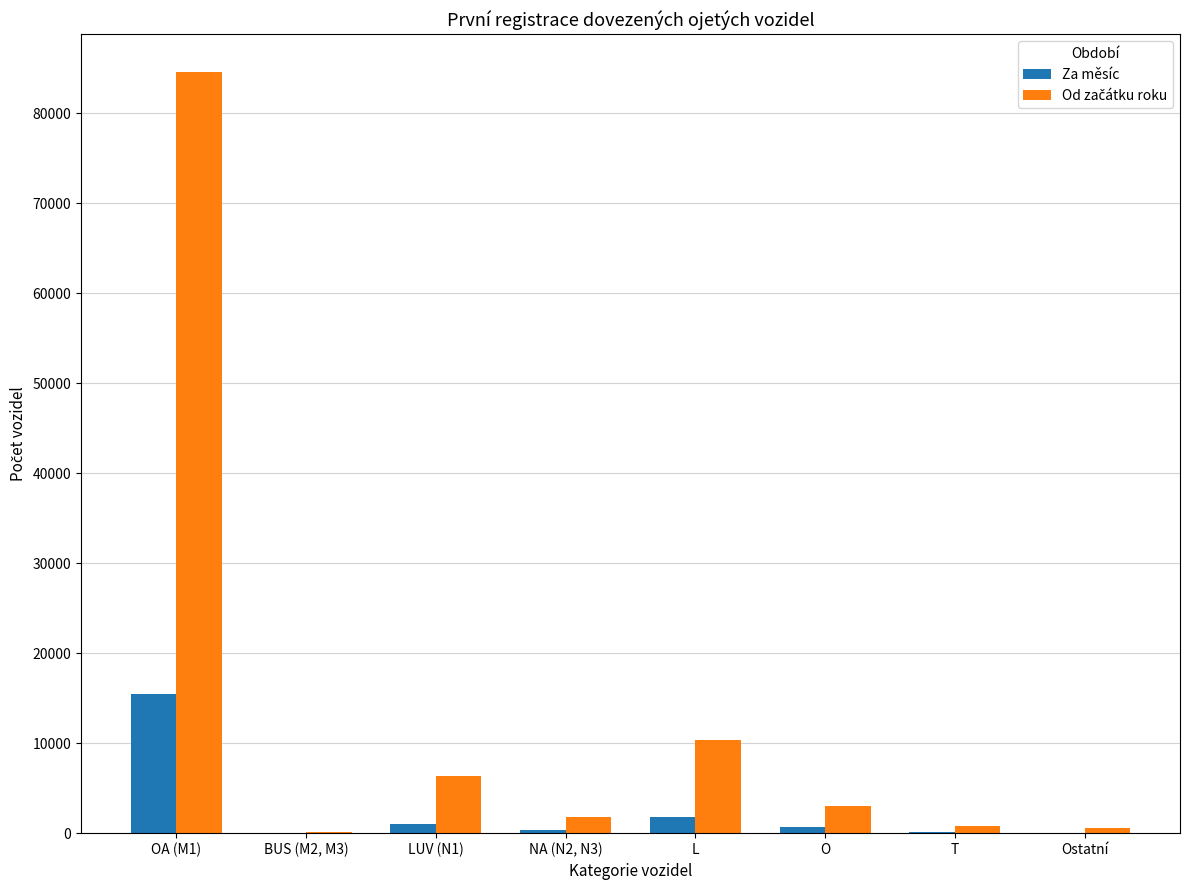

At which label is Za měsíc closest to 7768?

L